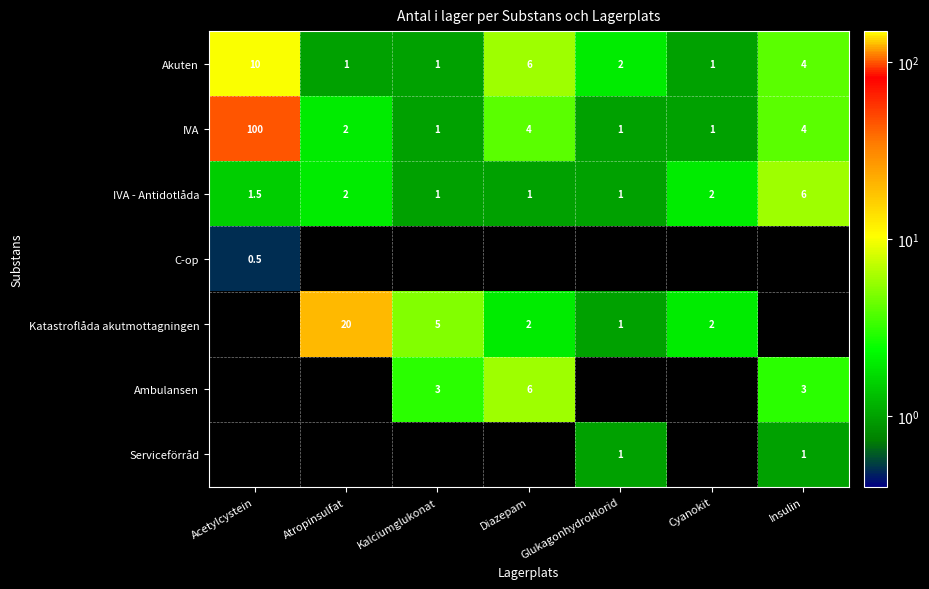

Is the value of IVA at Diazepam greater than the value of Ambulansen at Kalciumglukonat?

Yes